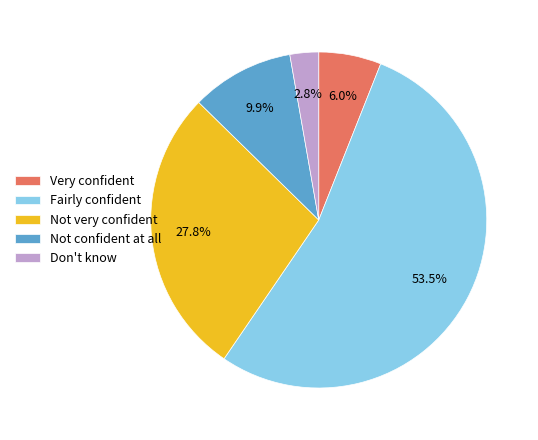

Which slice is the smallest?

Don't know